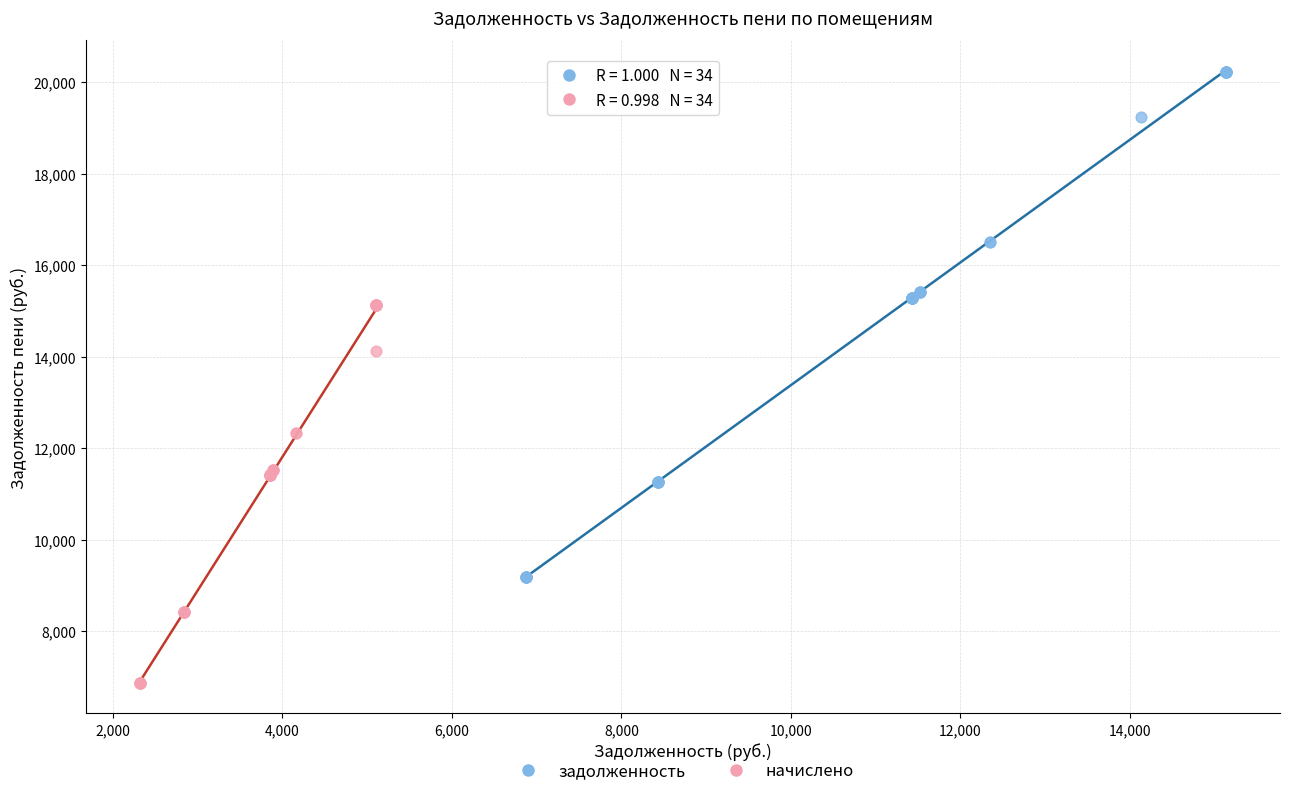

Which series reaches the minimum Y coordinate?

начислено